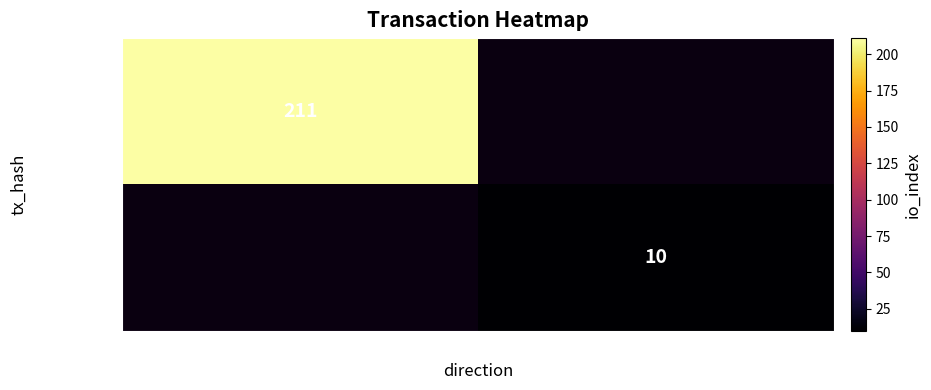

At how many categories does at least one series exceed 197?

1